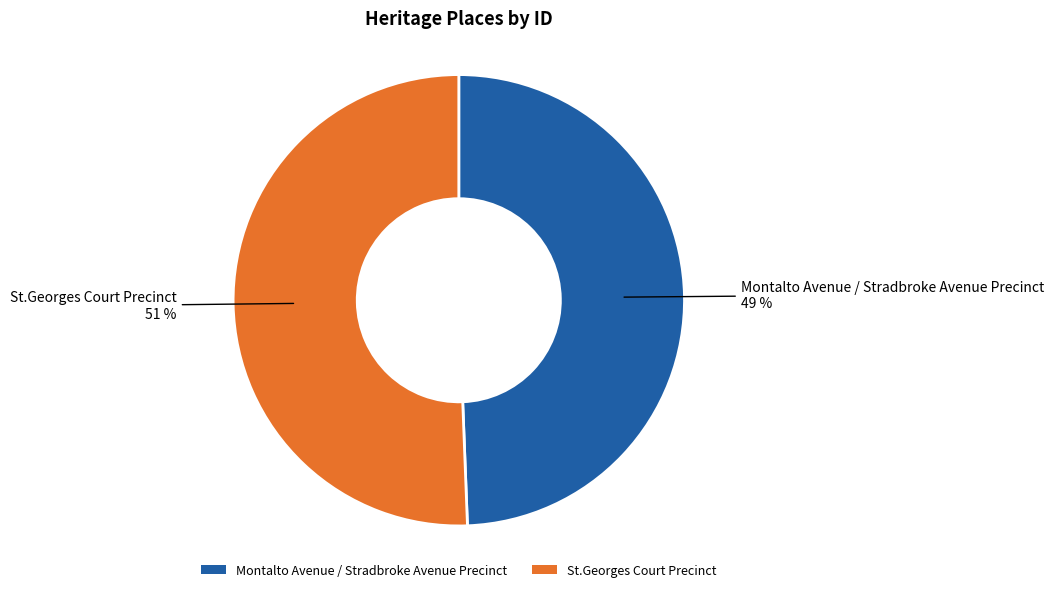

What is the ratio of the value at St.Georges Court Precinct to the value at Montalto Avenue / Stradbroke Avenue Precinct?

1.0